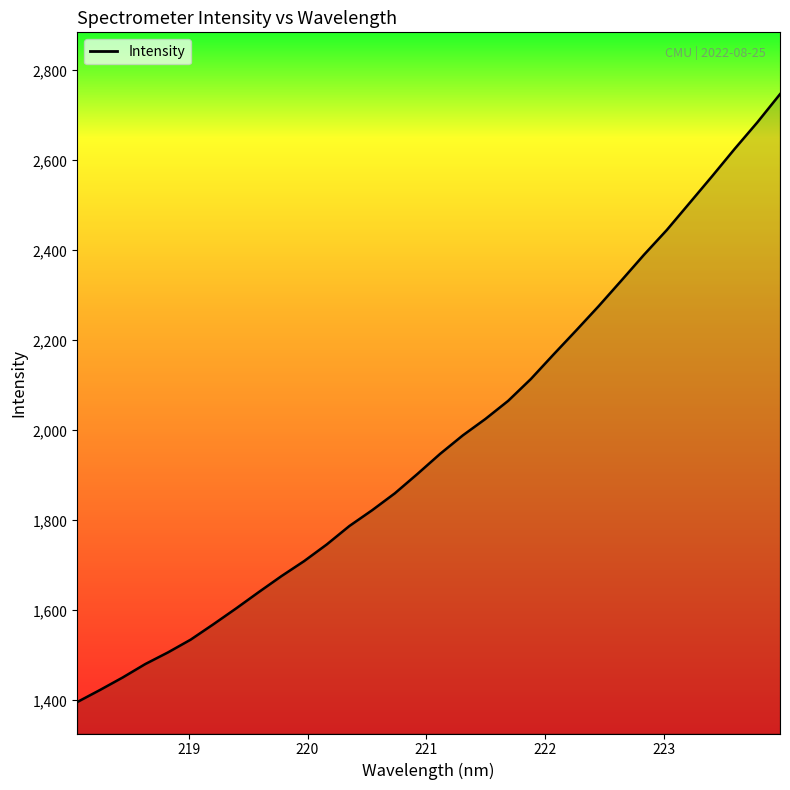

How many lines are shown in the chart?

1